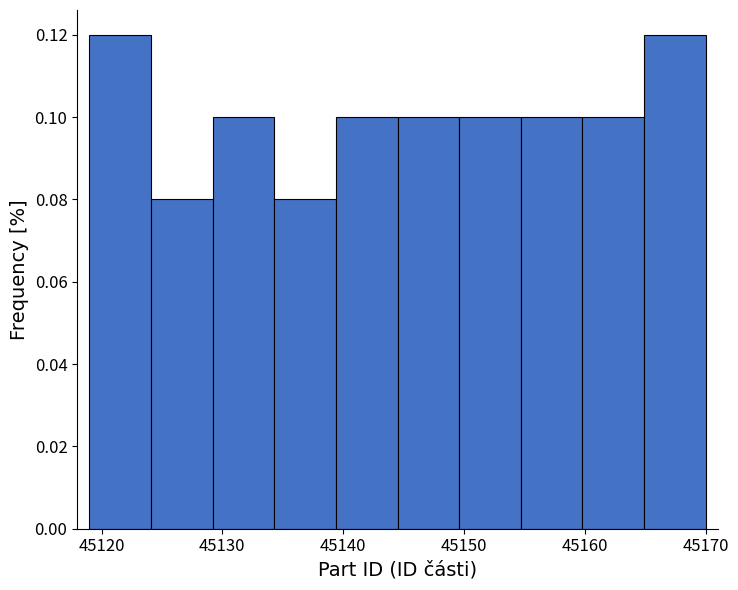

Reading left to right, list every bar in this chart as the range it spans on the x-axis followed by its height. Neither the bar edges nor the heights are printed on the chart, so give them approximately, as read against the axes.

45119.0 to 45124.1: 0.12
45124.1 to 45129.2: 0.08
45129.2 to 45134.3: 0.10
45134.3 to 45139.4: 0.08
45139.4 to 45144.5: 0.10
45144.5 to 45149.6: 0.10
45149.6 to 45154.7: 0.10
45154.7 to 45159.8: 0.10
45159.8 to 45164.9: 0.10
45164.9 to 45170.0: 0.12